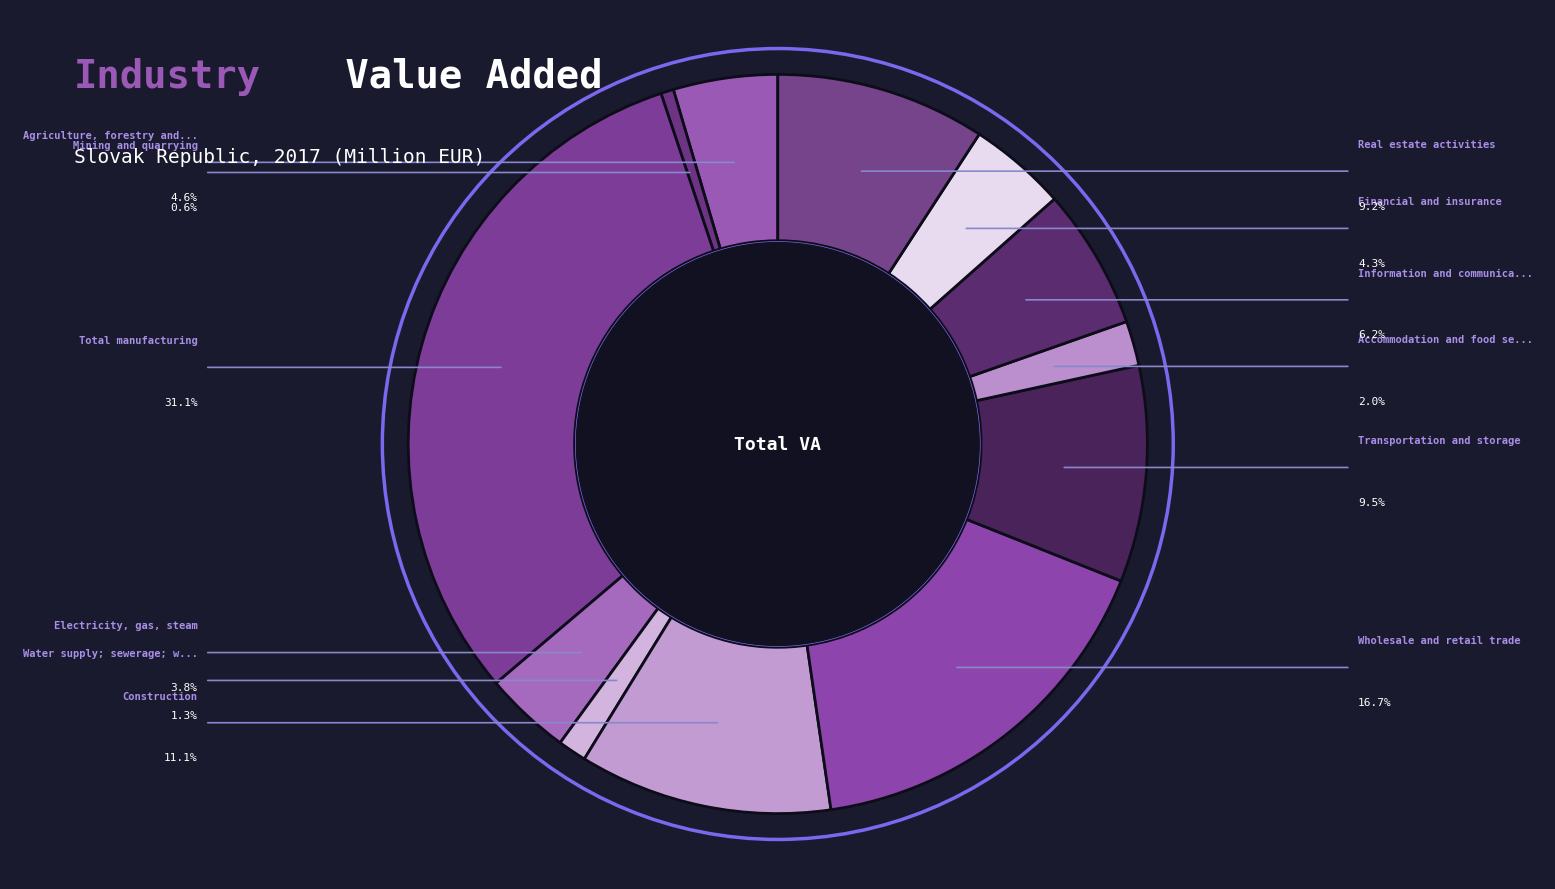

To the nearest percent, what is the difference between the largest and smallest slice percentages?

31%